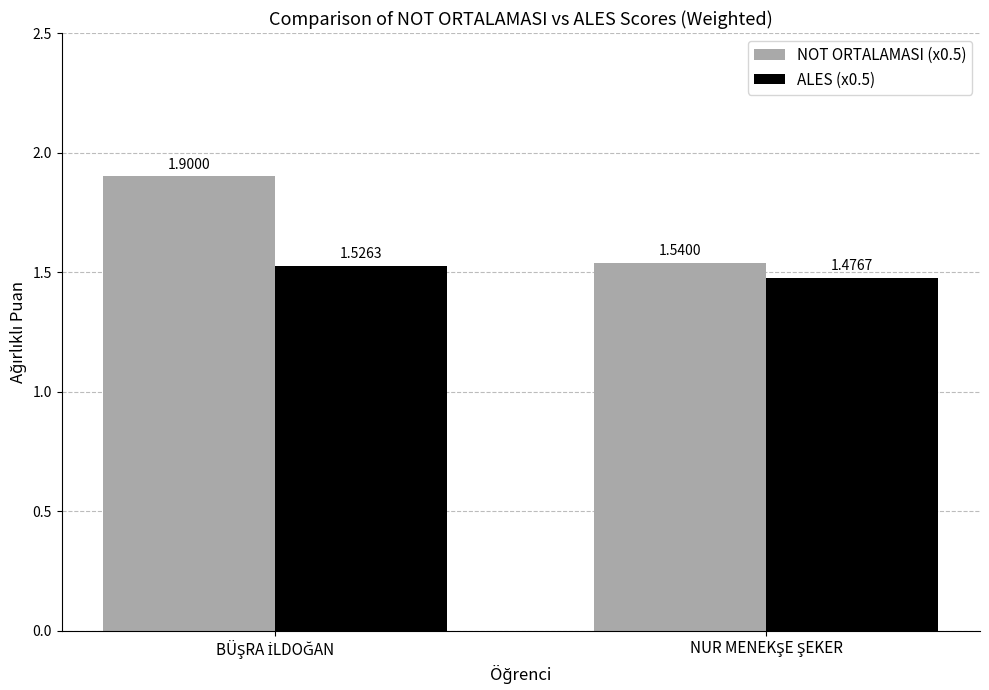

Which series has the widest spread of values?

NOT ORTALAMASI (x0.5)